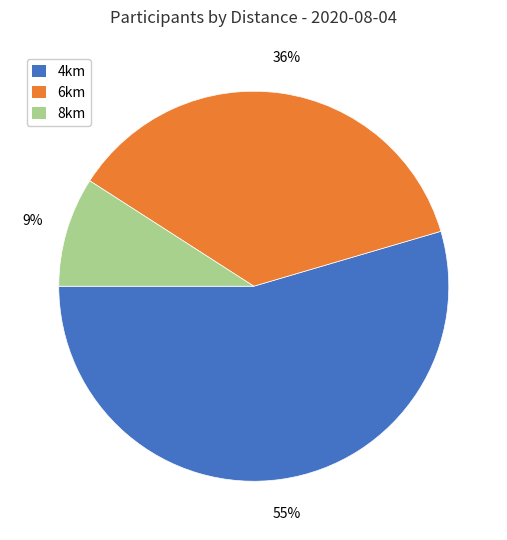

What is the smallest slice in the pie chart?

8km